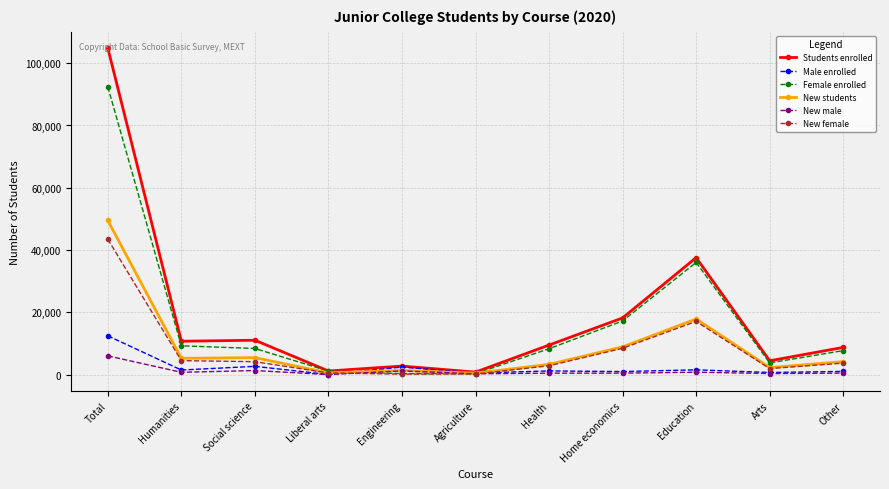

Is it true that New students equals 5229 at Humanities?

True